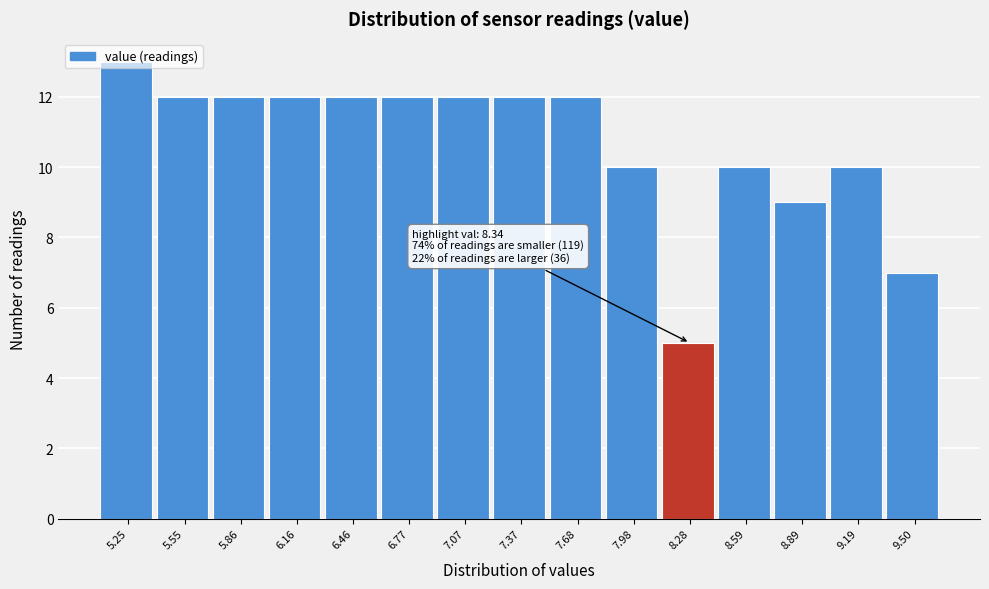

What is the difference between the second highest and minimum values?

7